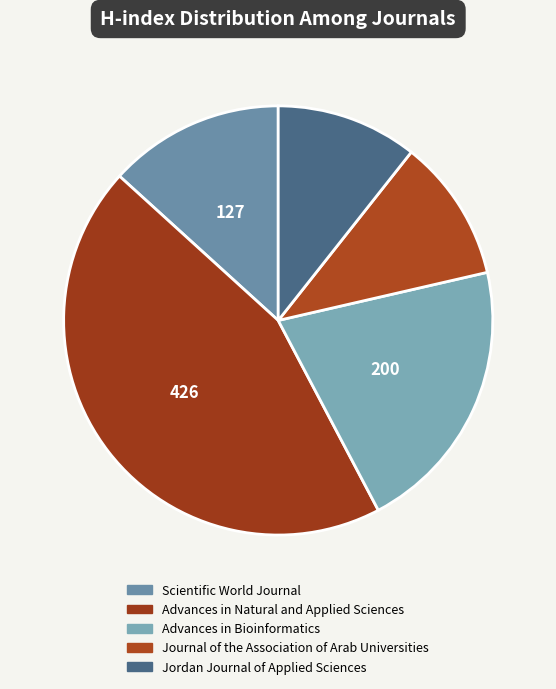

How many segments does this pie chart have?

5